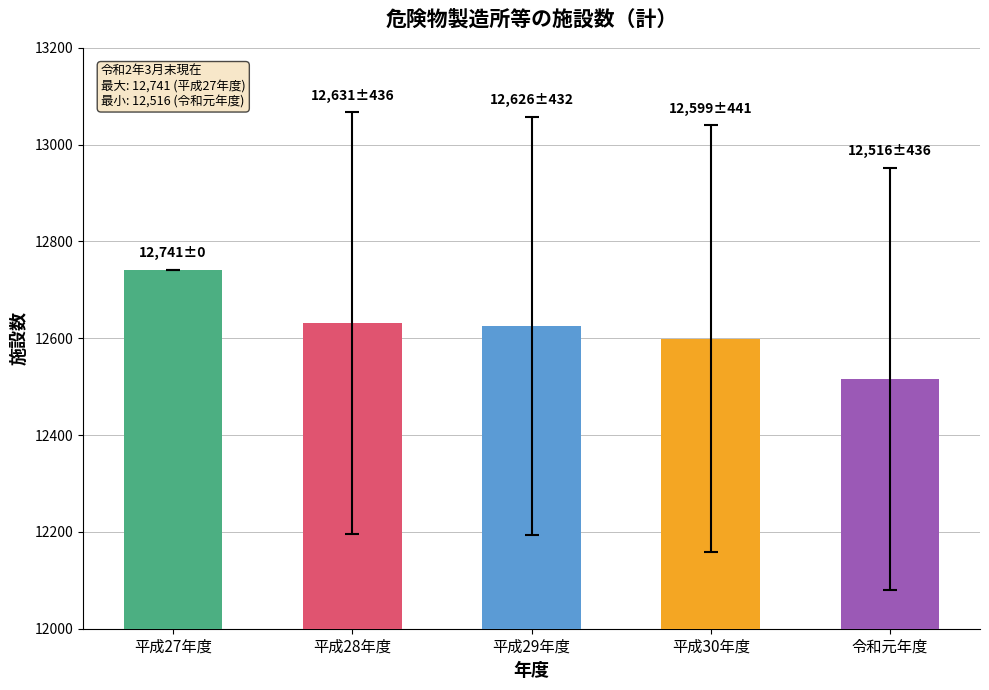

What is the approximate value at 平成30年度, to the nearest 10?

12600